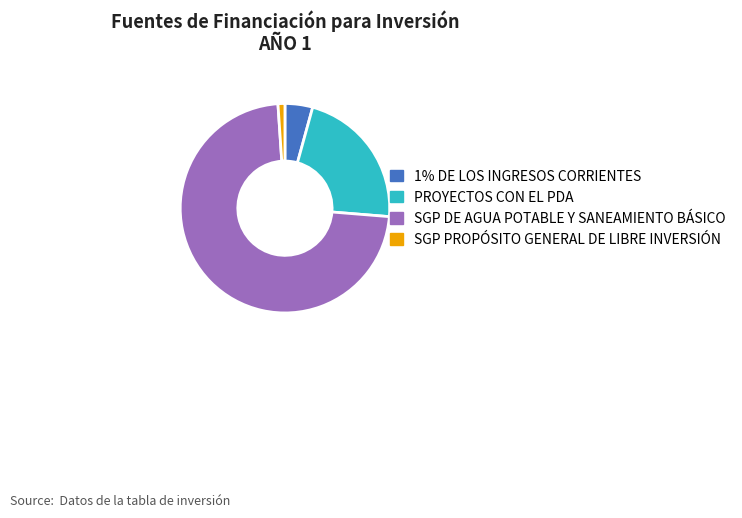

True or false: SGP PROPÓSITO GENERAL DE LIBRE INVERSIÓN accounts for 1% of the total.

True